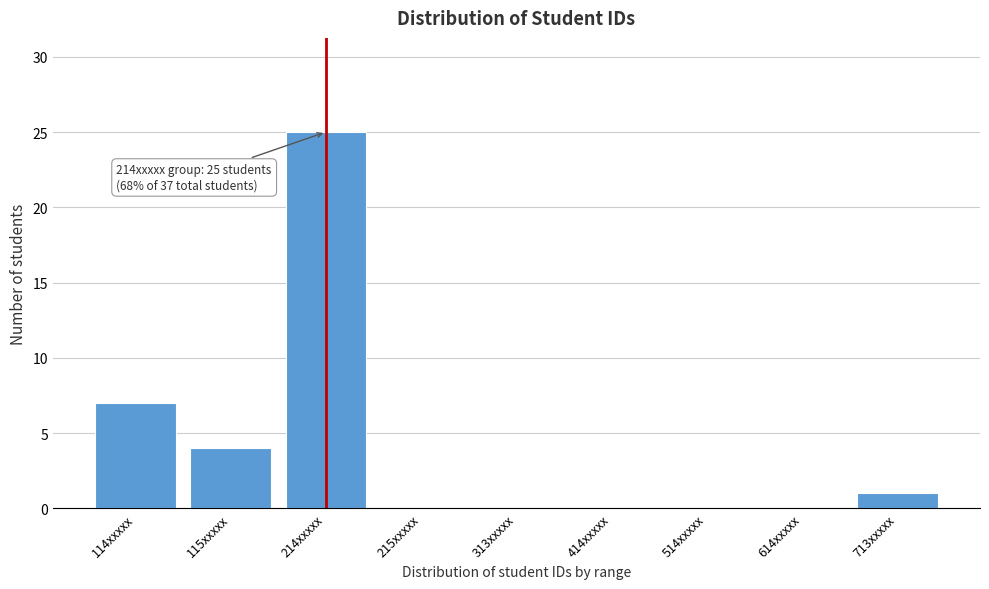

Reading right to left, extract all data points from this chart.

713xxxxx=1	614xxxxx=0	514xxxxx=0	414xxxxx=0	313xxxxx=0	215xxxxx=0	214xxxxx=25	115xxxxx=4	114xxxxx=7